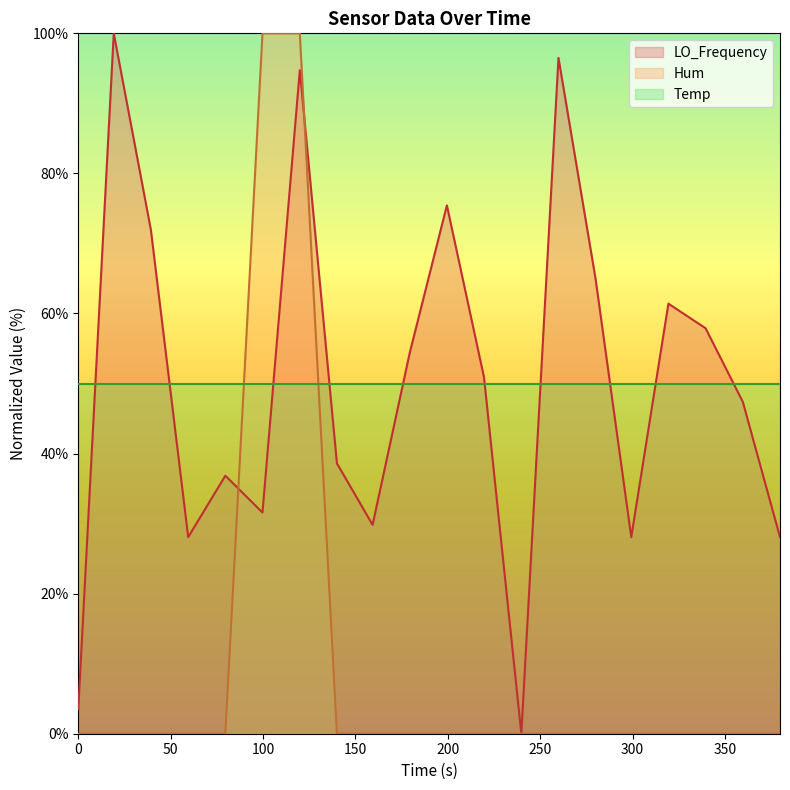

What is the greatest value displayed?

100.0